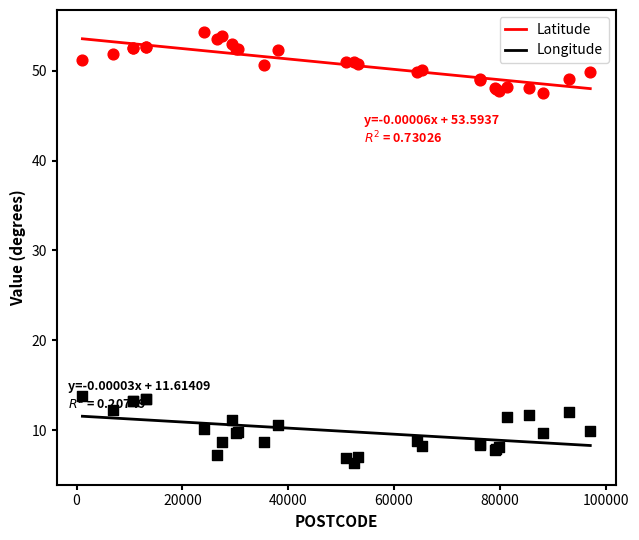

Which series contains the highest Y value?

Latitude